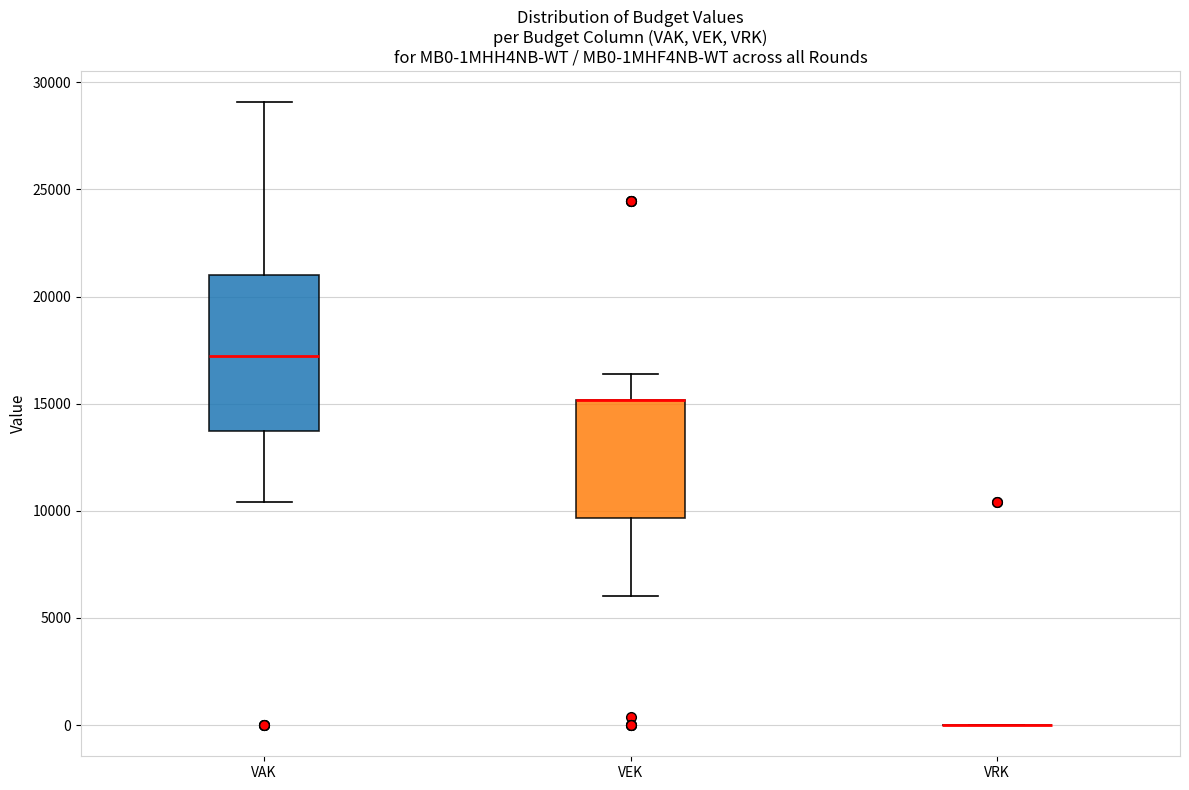

Reading left to right, read every box against the y-axis: the position of its median line, the range the box covers, and the ends of its whiskers. The values are not printed on the chart, so give them approximately, as read against the axis.

VAK: median 17000, box 13500 to 21000, whiskers 10500 to 29000
VEK: median 15000 (drawn on the box's upper edge), box 9500 to 15000, whiskers 6000 to 16500
VRK: box collapsed to a line at 0, whiskers 0 to 0